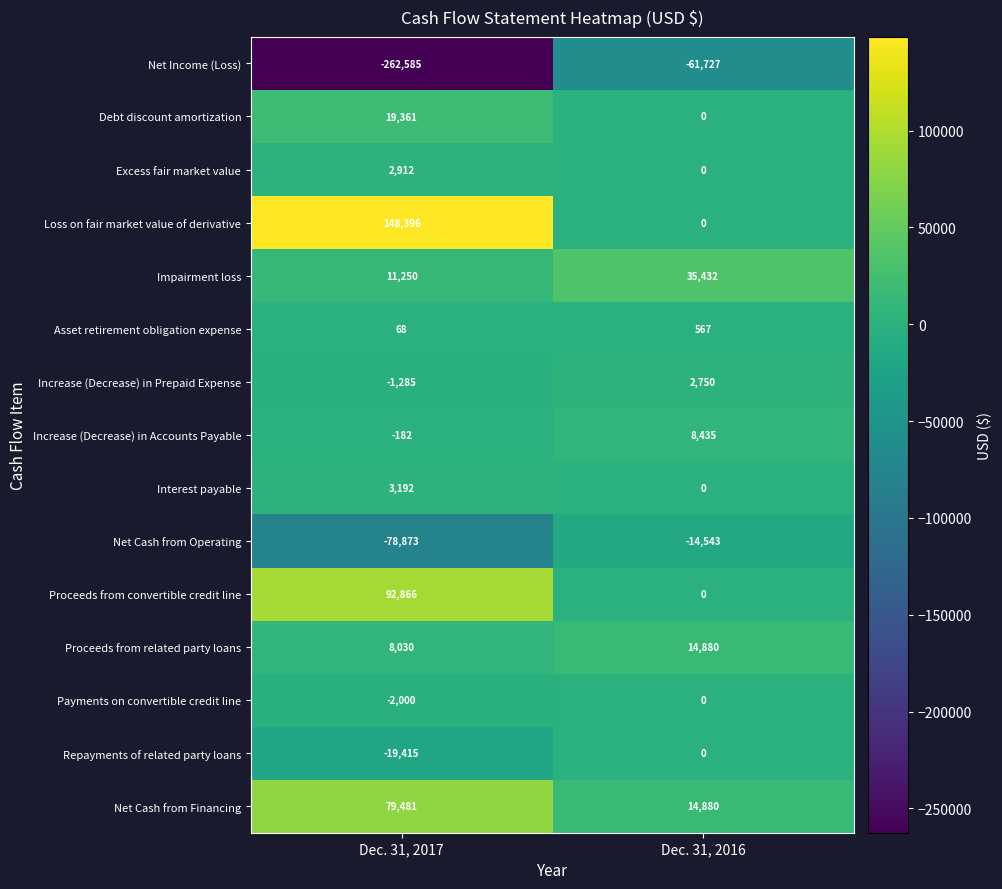

What is the total value across all series at Dec. 31, 2017?

1216